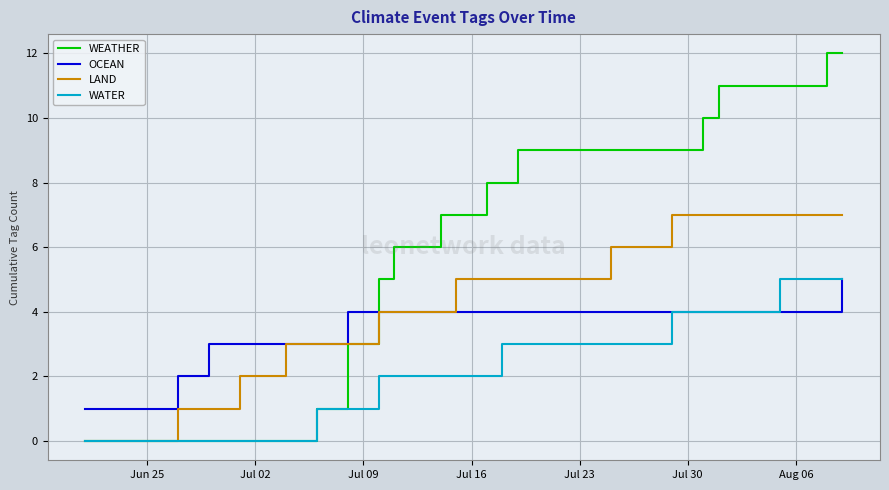

What is the value of the OCEAN point at the 22nd from the left?

4